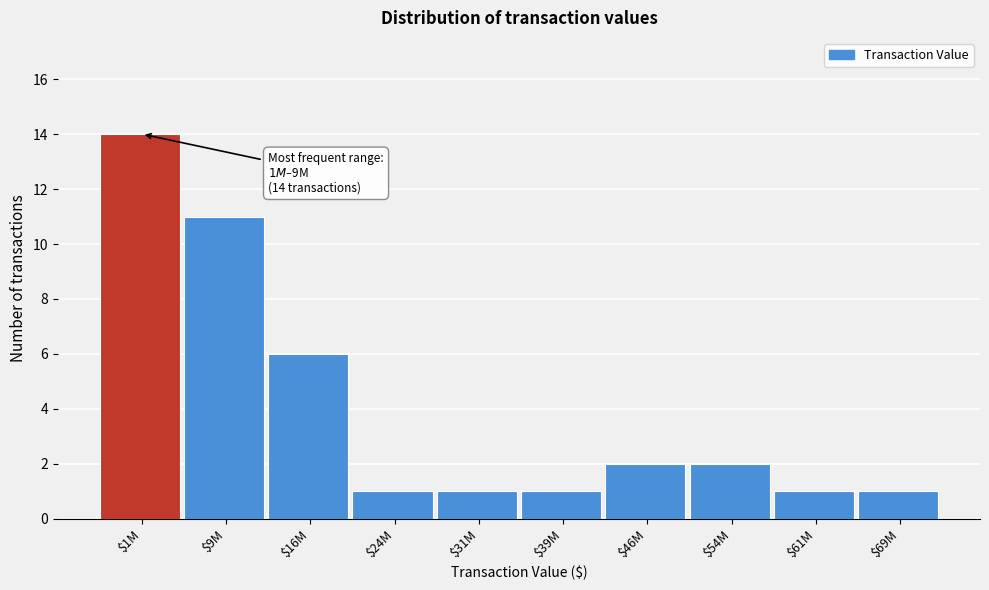

Reading left to right, extract all data points from this chart.

14	11	6	1	1	1	2	2	1	1